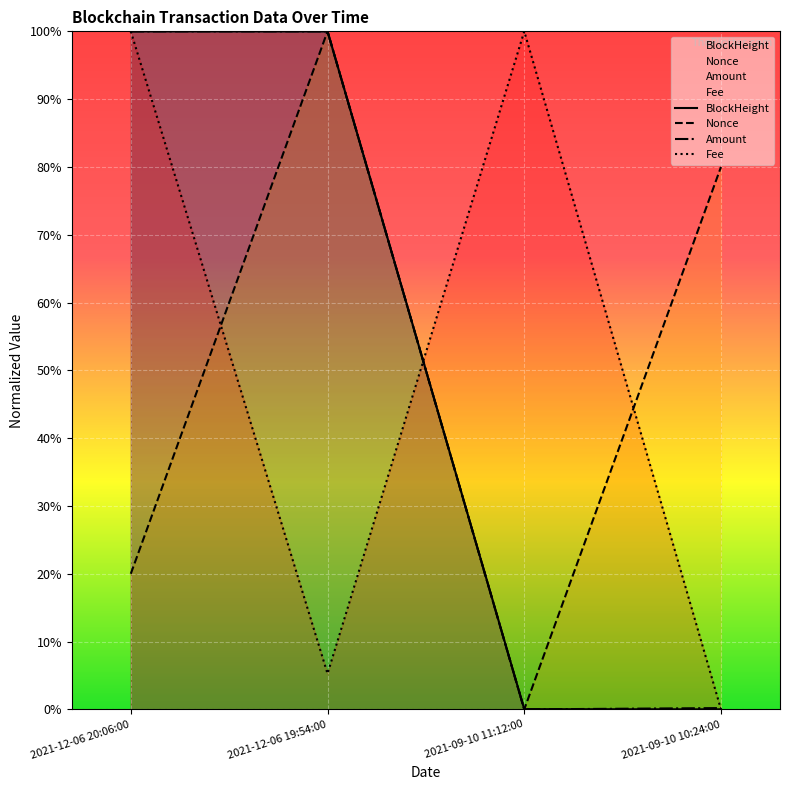

What is the sum of all Nonce values?

2.0